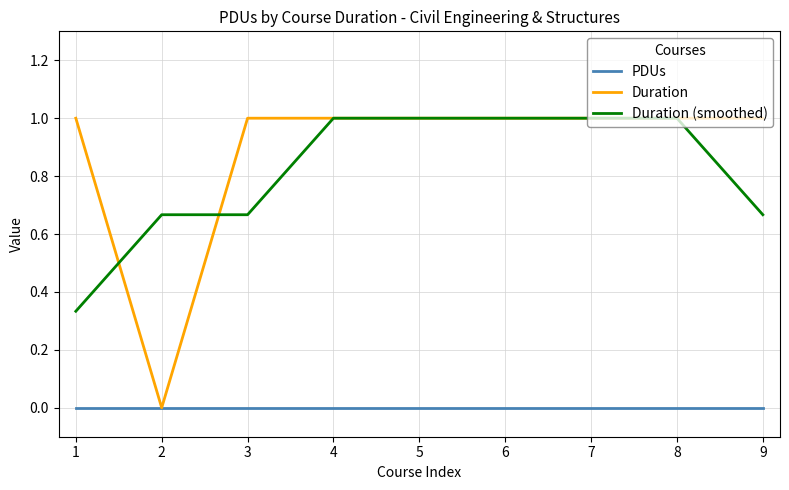

What is the total value across all series at 3?

1.7